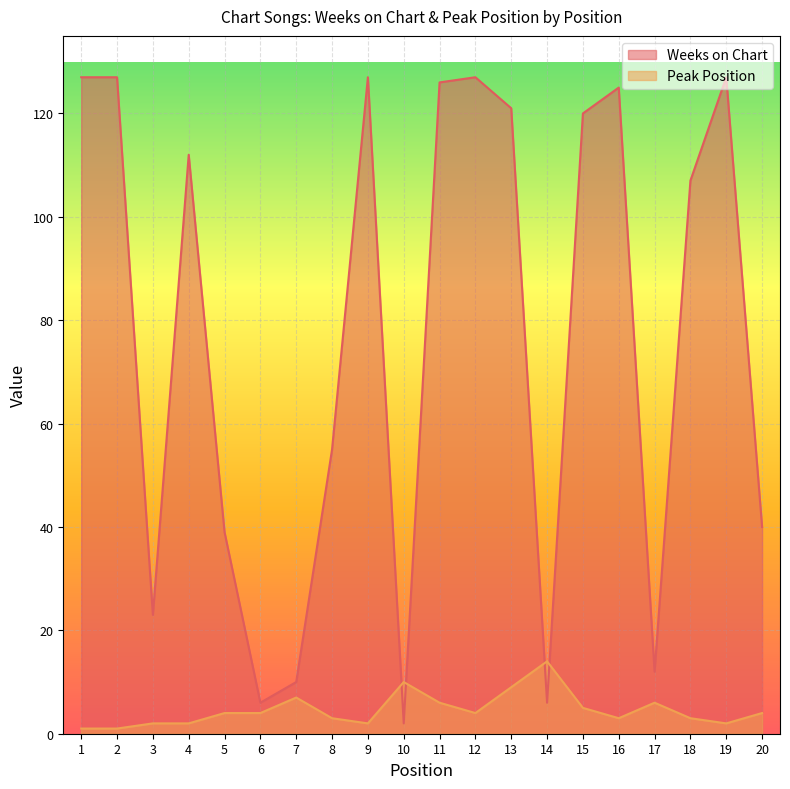

Rank the series at 11 from lowest to highest value.

Peak Position, Weeks on Chart